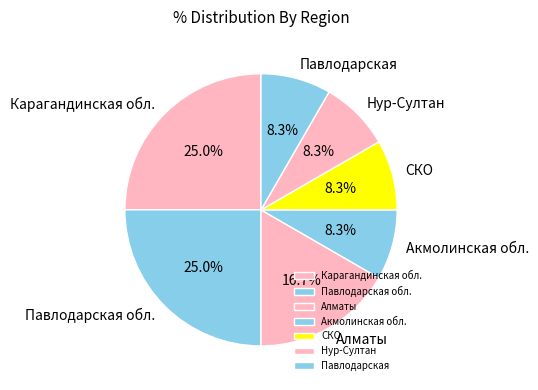

The Акмолинская обл. slice represents 20% of the pie. True or false?

False